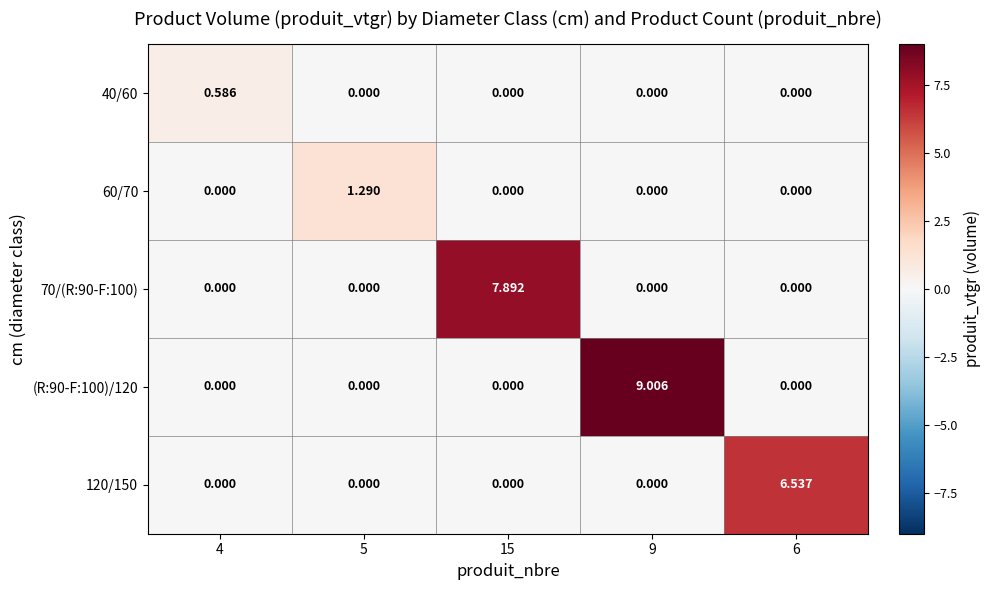

Reading left to right, extract all data points from this chart.

40/60: 4=0.6	5=0.0	15=0.0	9=0.0	6=0.0
60/70: 4=0.0	5=1.3	15=0.0	9=0.0	6=0.0
70/(R:90-F:100): 4=0.0	5=0.0	15=7.9	9=0.0	6=0.0
(R:90-F:100)/120: 4=0.0	5=0.0	15=0.0	9=9.0	6=0.0
120/150: 4=0.0	5=0.0	15=0.0	9=0.0	6=6.5